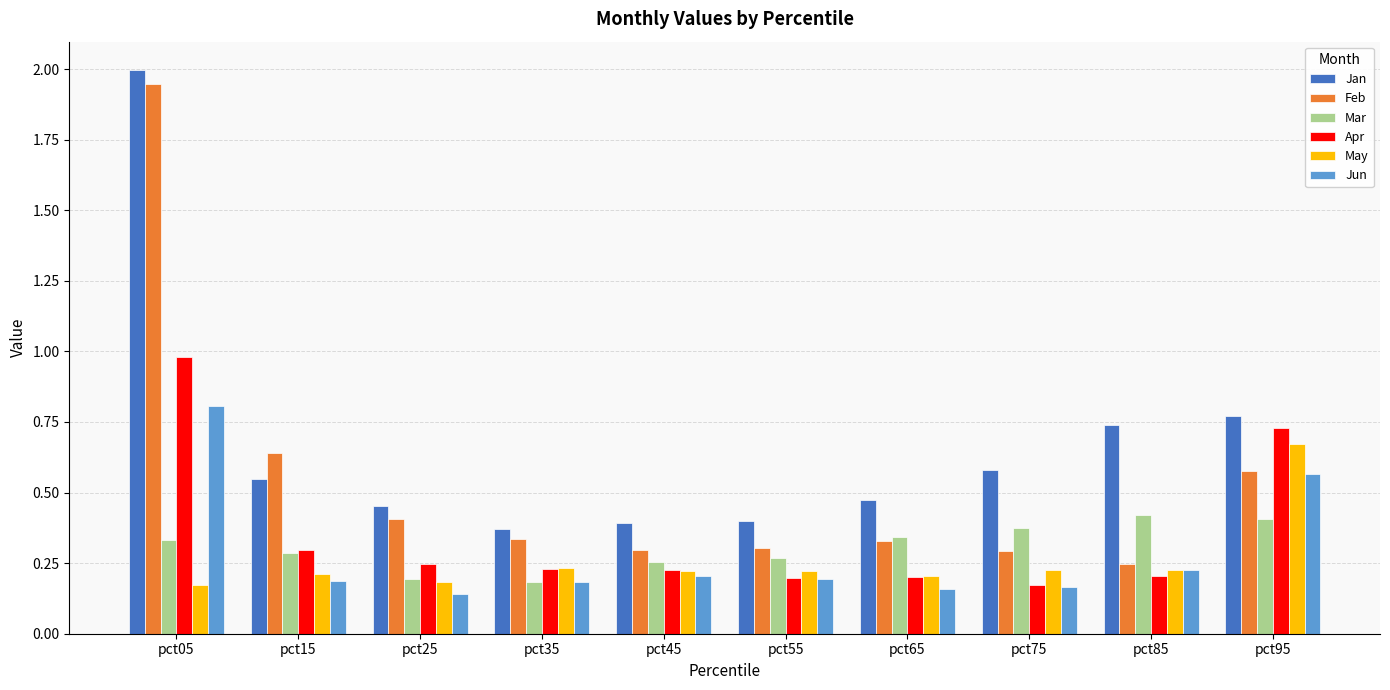

Count the number of data series in this chart.

6